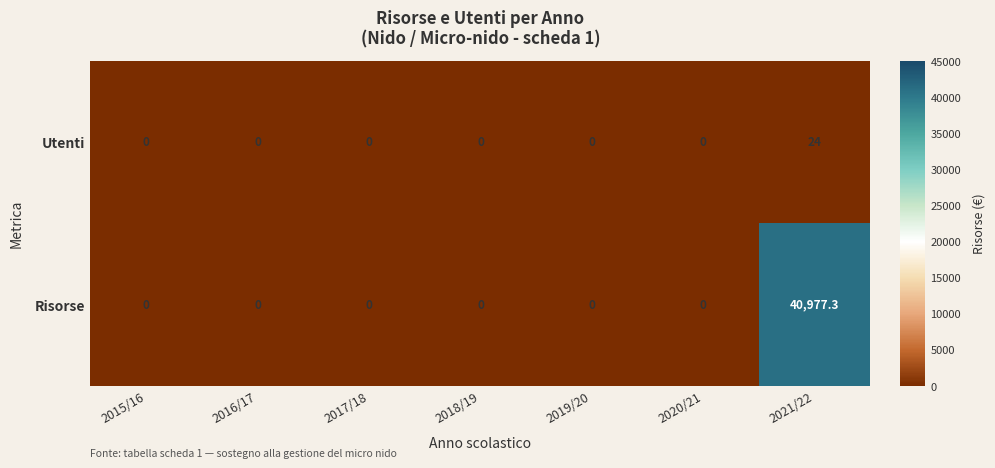

List the series in order of their peak value, lowest first.

Utenti, Risorse